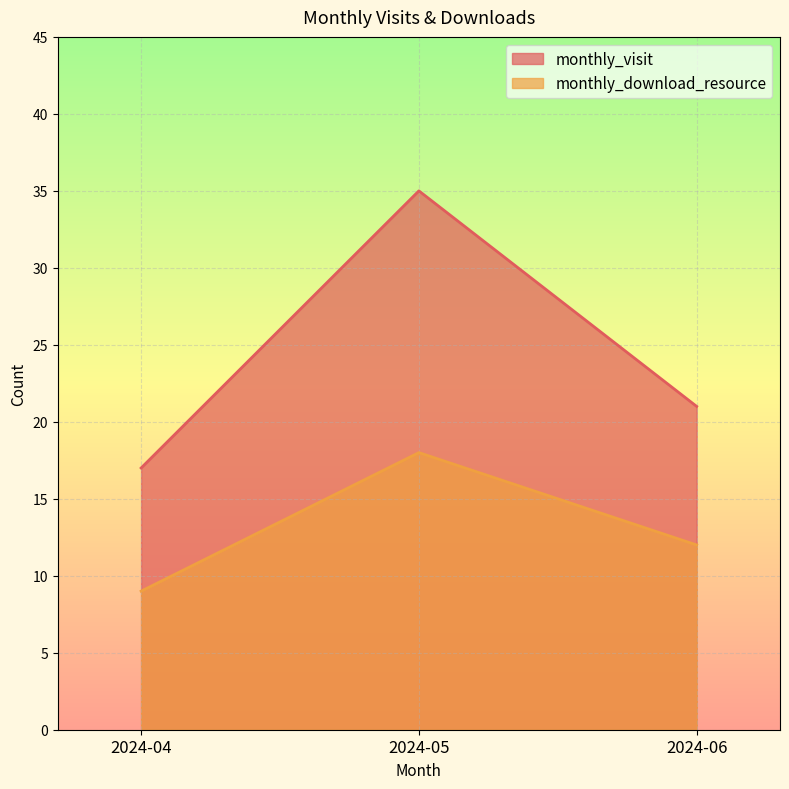

Reading right to left, transcribe all the data shown in this chart.

monthly_visit: 2024-06=21	2024-05=35	2024-04=17
monthly_download_resource: 2024-06=12	2024-05=18	2024-04=9